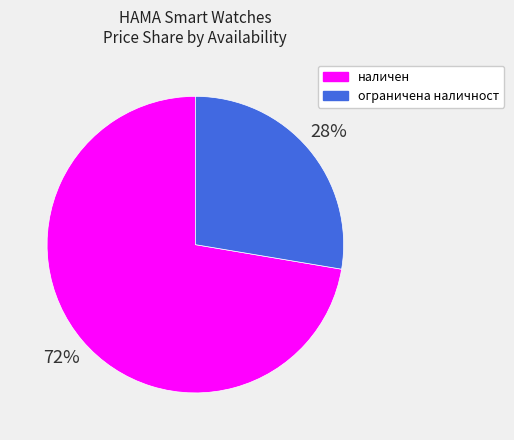

Is there any slice that represents more than half of the pie?

Yes